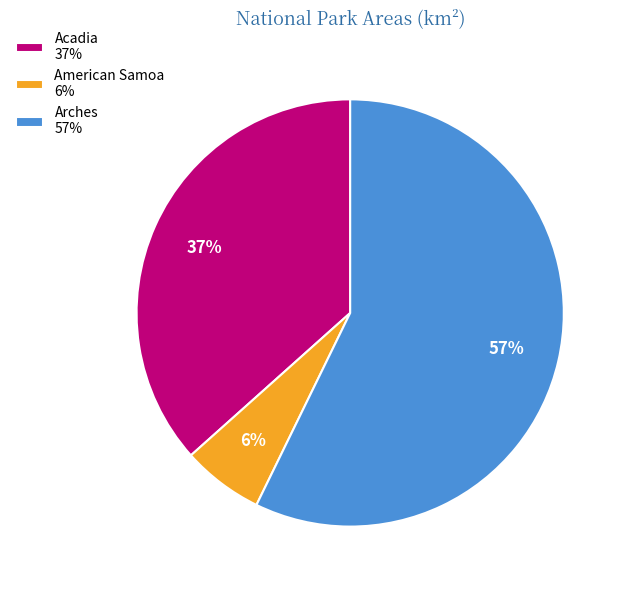

Which slice represents more than half of the pie?

Arches